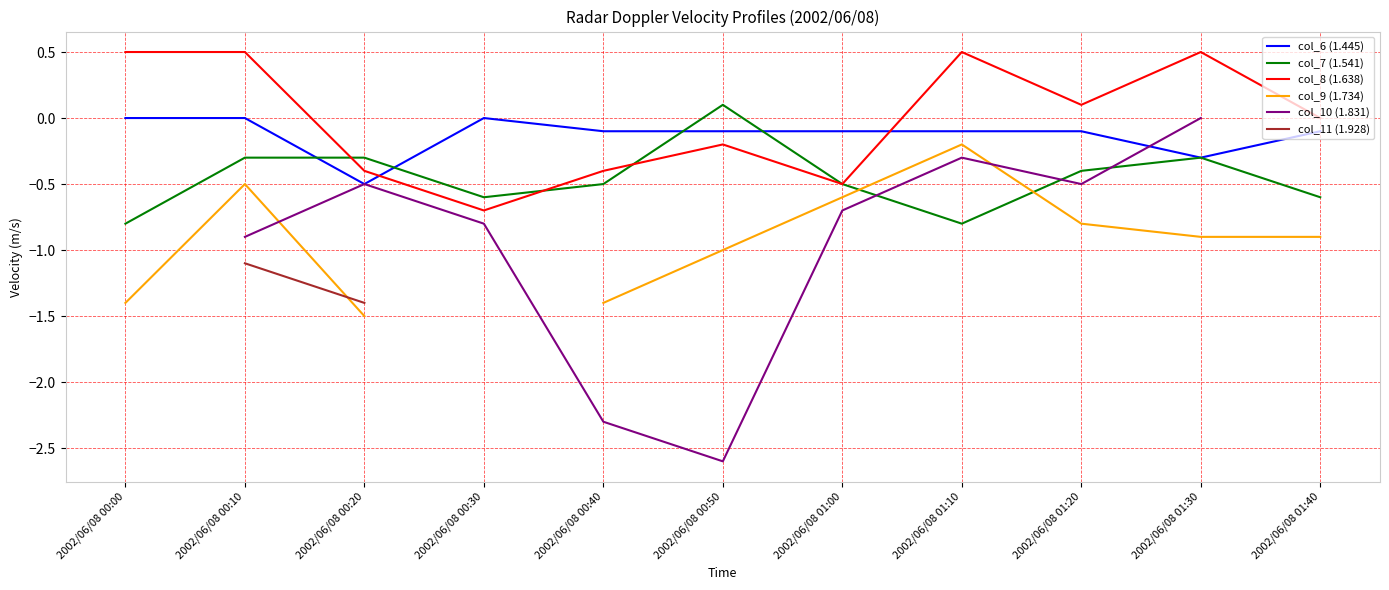

What position from the right is 2002/06/08 00:50?

6